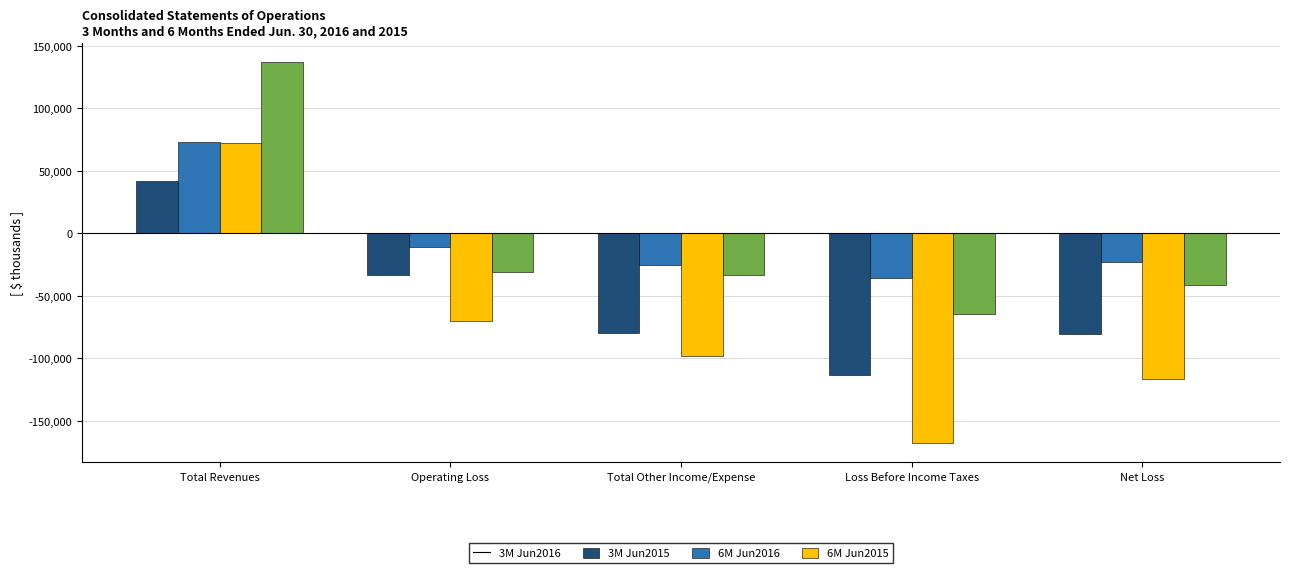

At which category is the sum across all series the highest?

Total Revenues